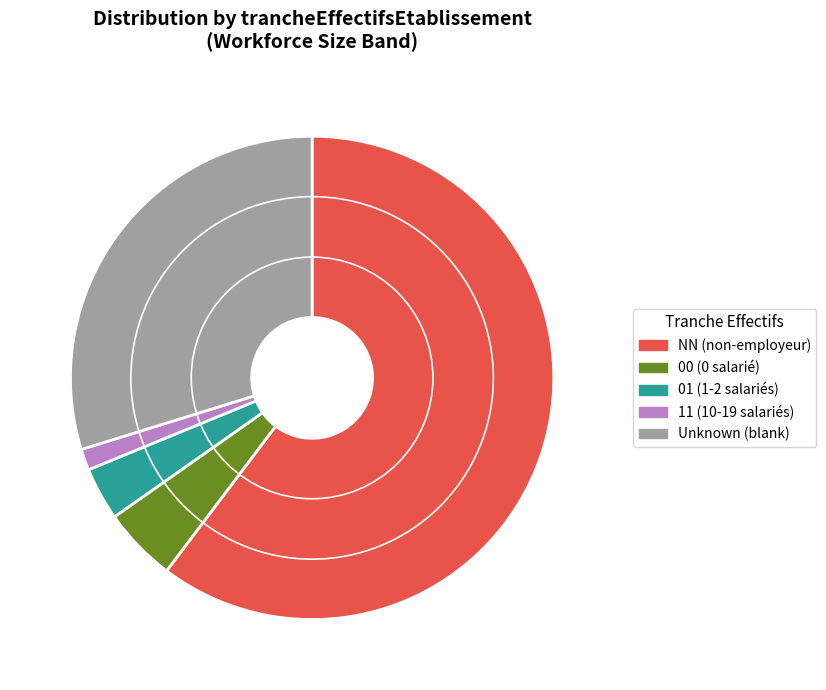

Is there any slice that represents more than half of the pie?

Yes